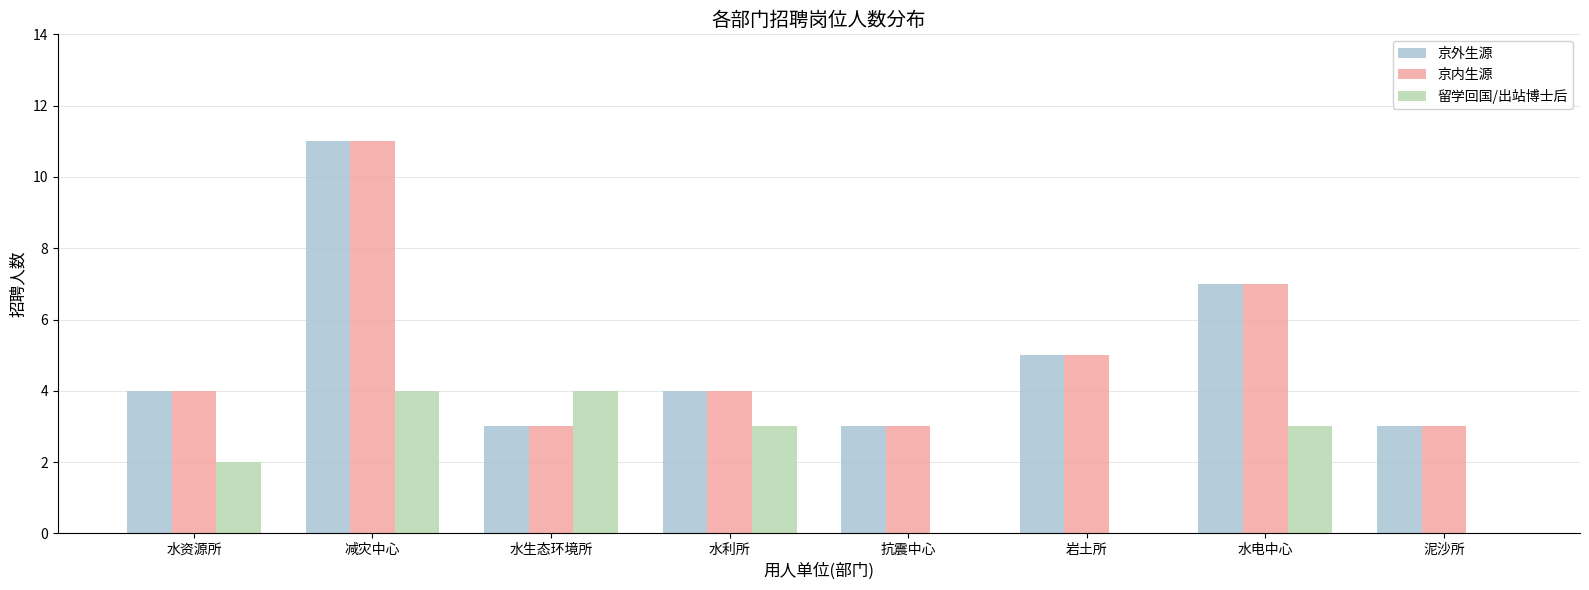

Count the number of categories in the chart.

8